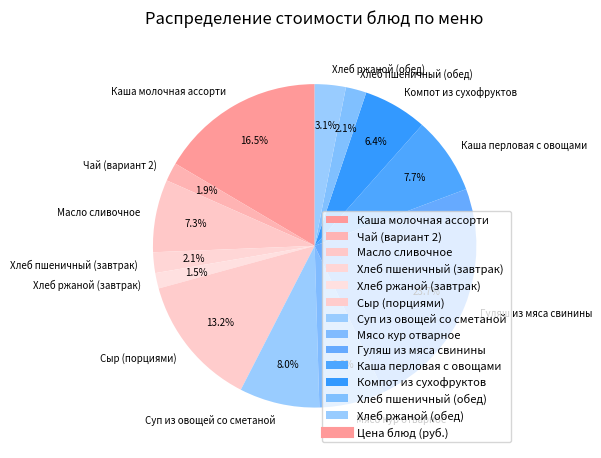

How many segments does this pie chart have?

13